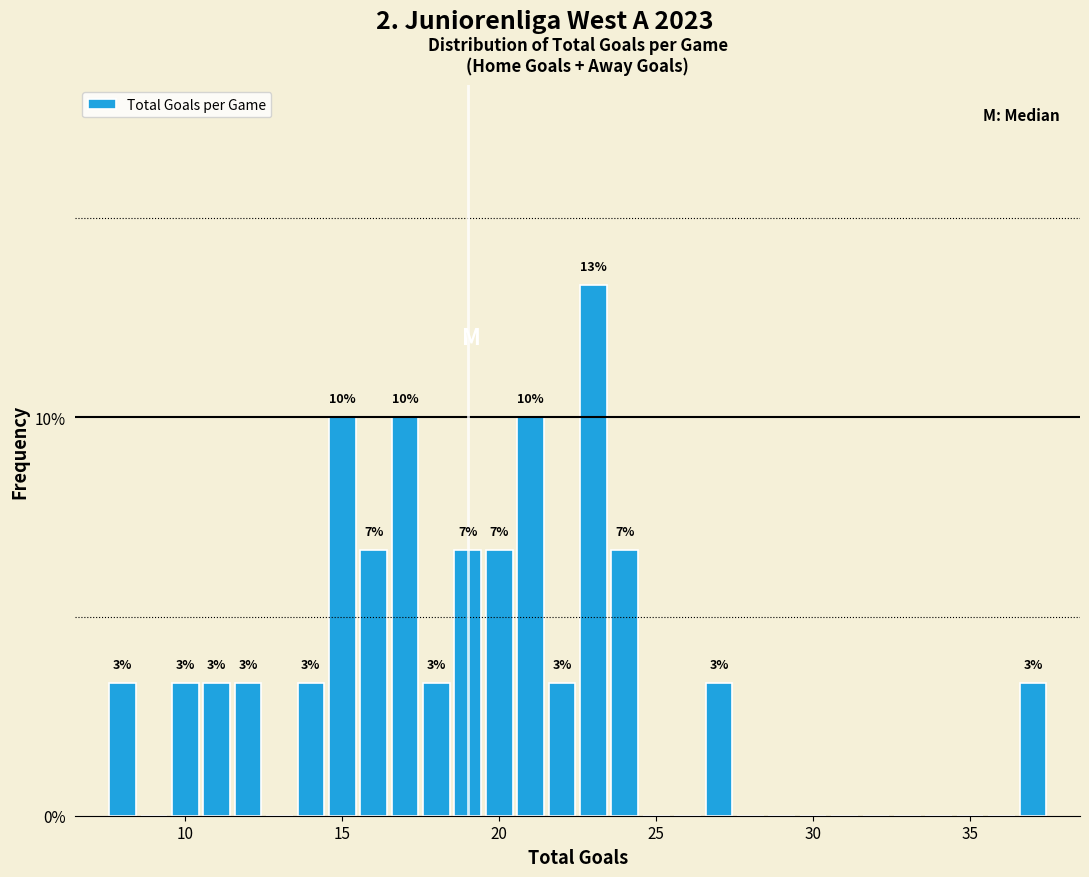

Around what value on the x-axis is the tallest bar? Give the approximate position of its centre, as read against the axis.

23.0